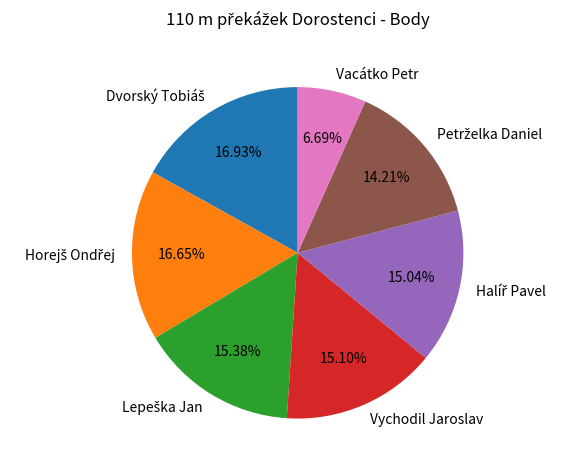

Does Vacátko Petr account for over 50% of the chart?

No